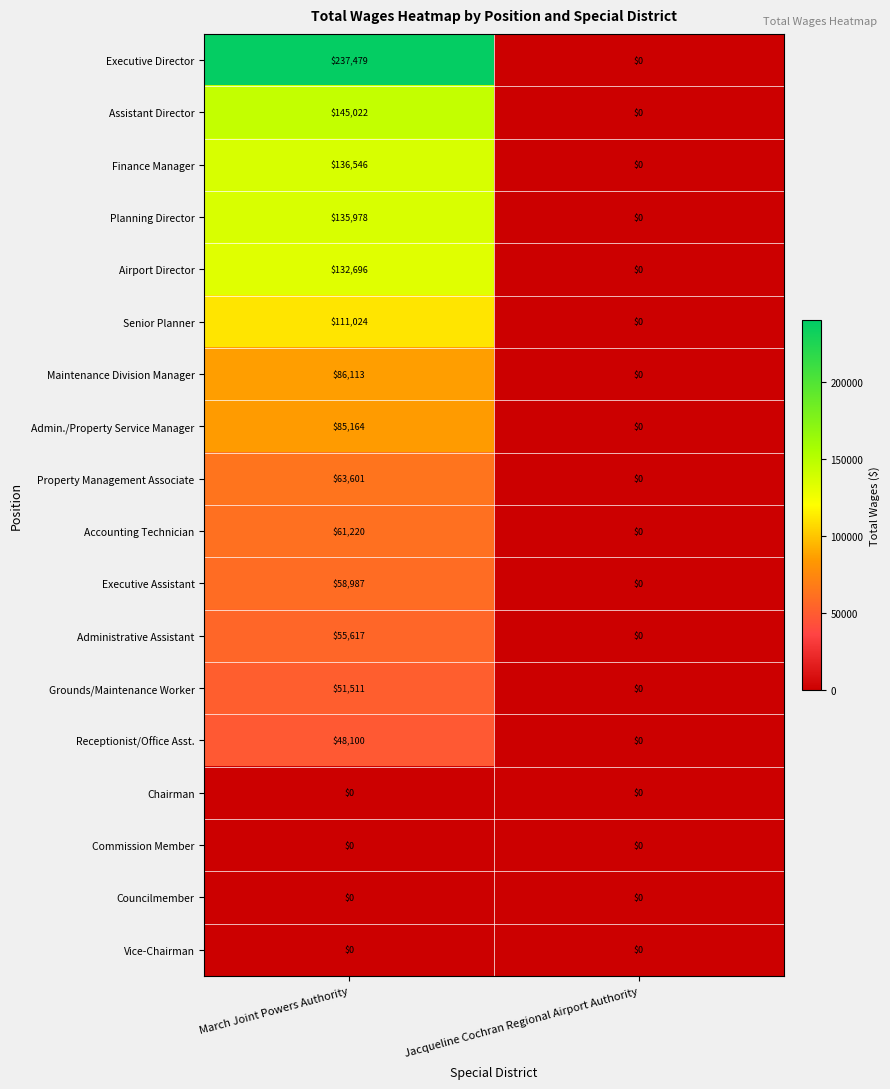

The Finance Manager series shows 0 at Jacqueline Cochran Regional Airport Authority. True or false?

True